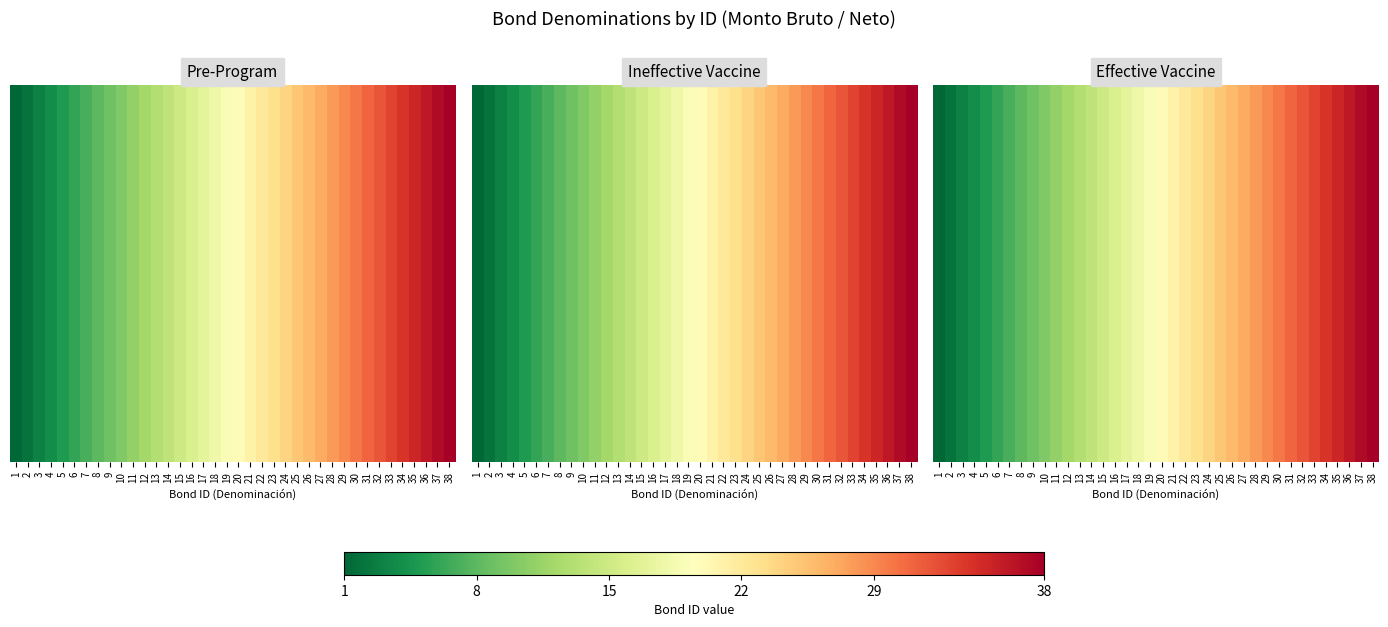

Read the value at 4, to the nearest 5.

5